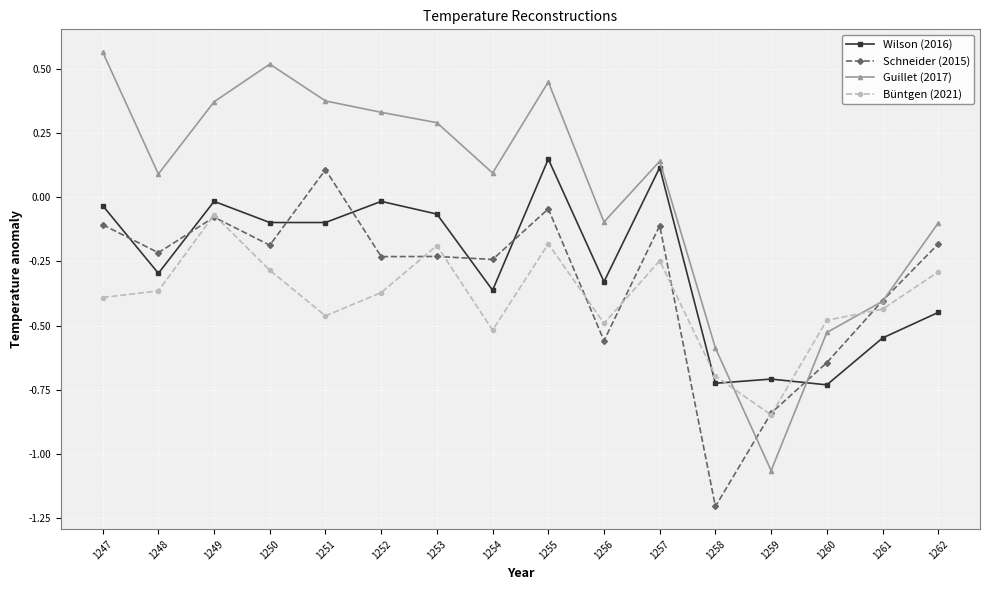

What is the minimum value for Schneider (2015)?

-1.2